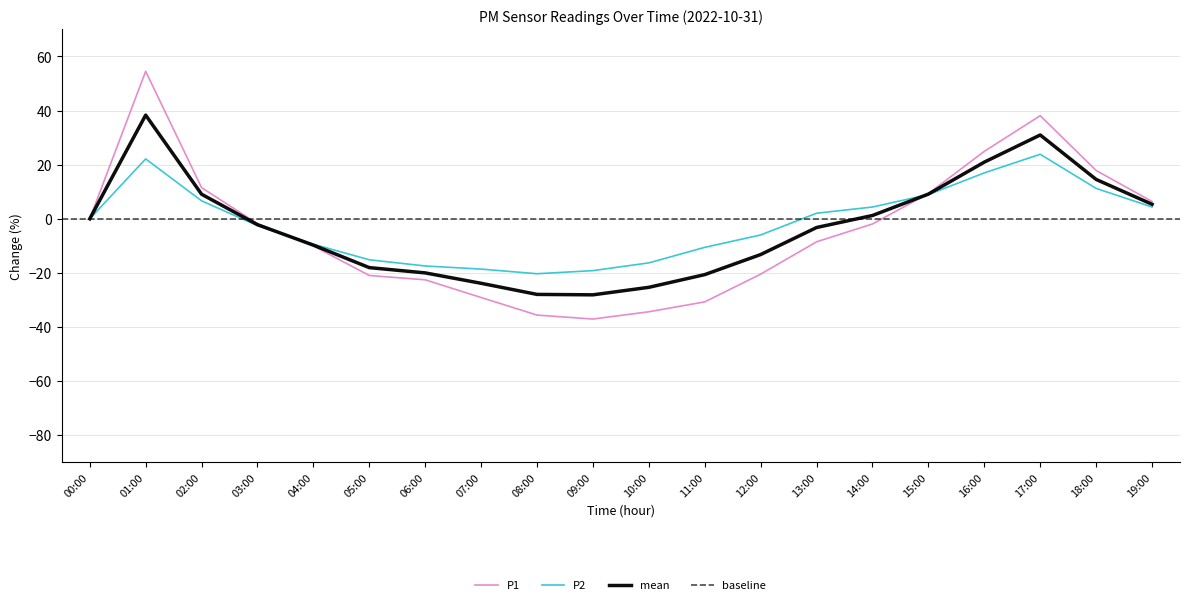

Which series has the largest range (max minus min)?

P1